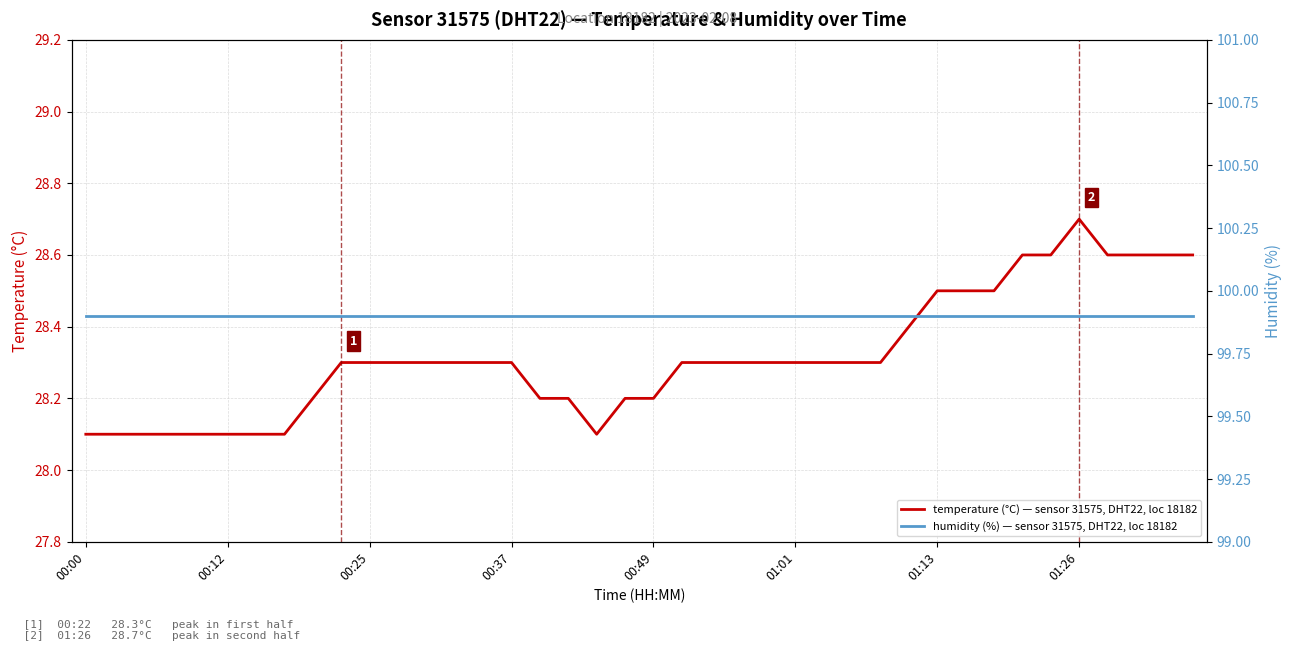

True or false: temperature (°C) — sensor 31575, DHT22, loc 18182 and humidity (%) — sensor 31575, DHT22, loc 18182 intersect in this chart.

False